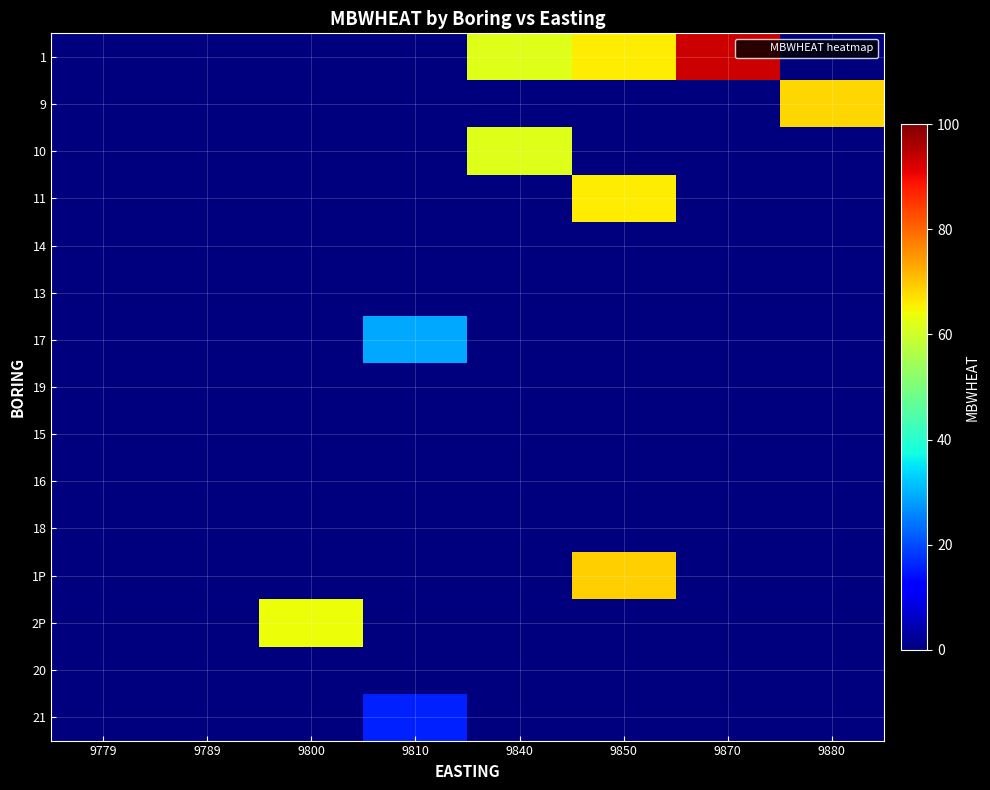

Reading left to right, transcribe all the data shown in this chart.

1: 9779=0	9789=0	9800=0	9810=0	9840=62	9850=66	9870=93	9880=0
9: 9779=0	9789=0	9800=0	9810=0	9840=0	9850=0	9870=0	9880=68
10: 9779=0	9789=0	9800=0	9810=0	9840=62	9850=0	9870=0	9880=0
11: 9779=0	9789=0	9800=0	9810=0	9840=0	9850=66	9870=0	9880=0
14: 9779=0	9789=0	9800=0	9810=0	9840=0	9850=0	9870=0	9880=0
13: 9779=0	9789=0	9800=0	9810=0	9840=0	9850=0	9870=0	9880=0
17: 9779=0	9789=0	9800=0	9810=29	9840=0	9850=0	9870=0	9880=0
19: 9779=0	9789=0	9800=0	9810=0	9840=0	9850=0	9870=0	9880=0
15: 9779=0	9789=0	9800=0	9810=0	9840=0	9850=0	9870=0	9880=0
16: 9779=0	9789=0	9800=0	9810=0	9840=0	9850=0	9870=0	9880=0
18: 9779=0	9789=0	9800=0	9810=0	9840=0	9850=0	9870=0	9880=0
1P: 9779=0	9789=0	9800=0	9810=0	9840=0	9850=69	9870=0	9880=0
2P: 9779=0	9789=0	9800=64	9810=0	9840=0	9850=0	9870=0	9880=0
20: 9779=0	9789=0	9800=0	9810=0	9840=0	9850=0	9870=0	9880=0
21: 9779=0	9789=0	9800=0	9810=16	9840=0	9850=0	9870=0	9880=0